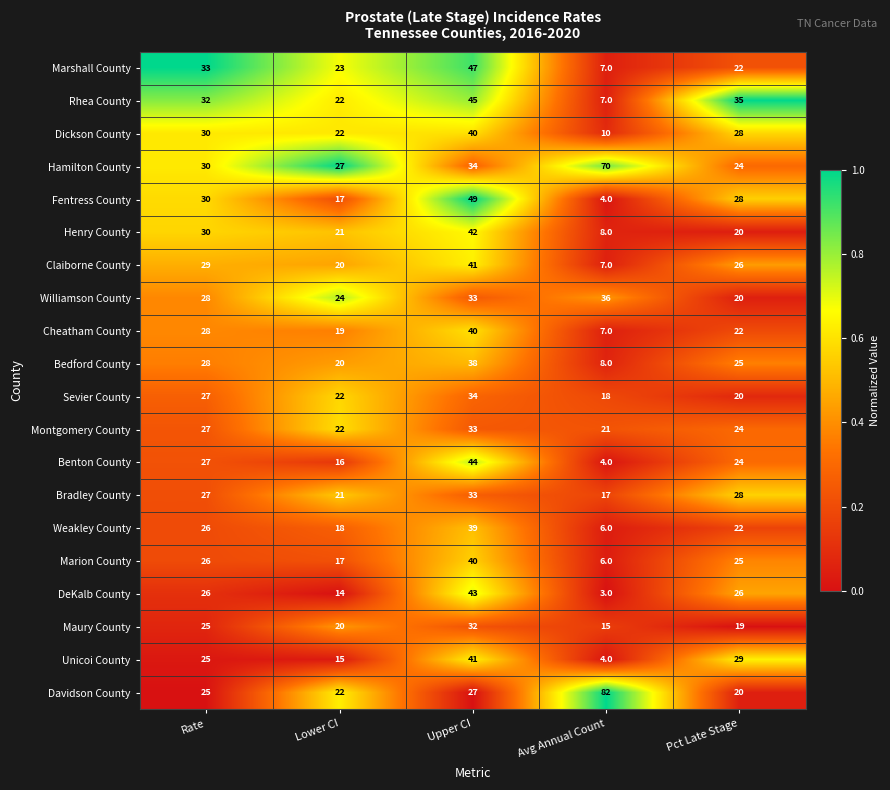

True or false: Rhea County has a value of 32 at Rate.

True